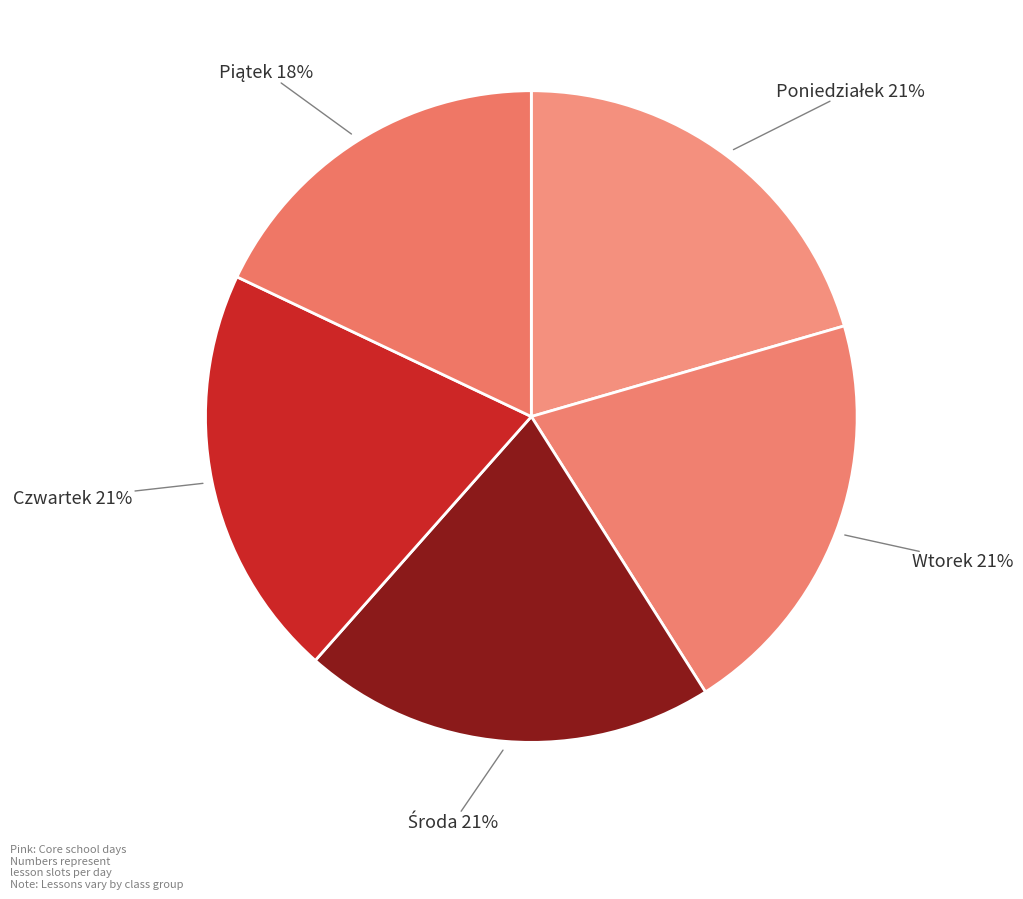

Count the number of slices in the pie.

5